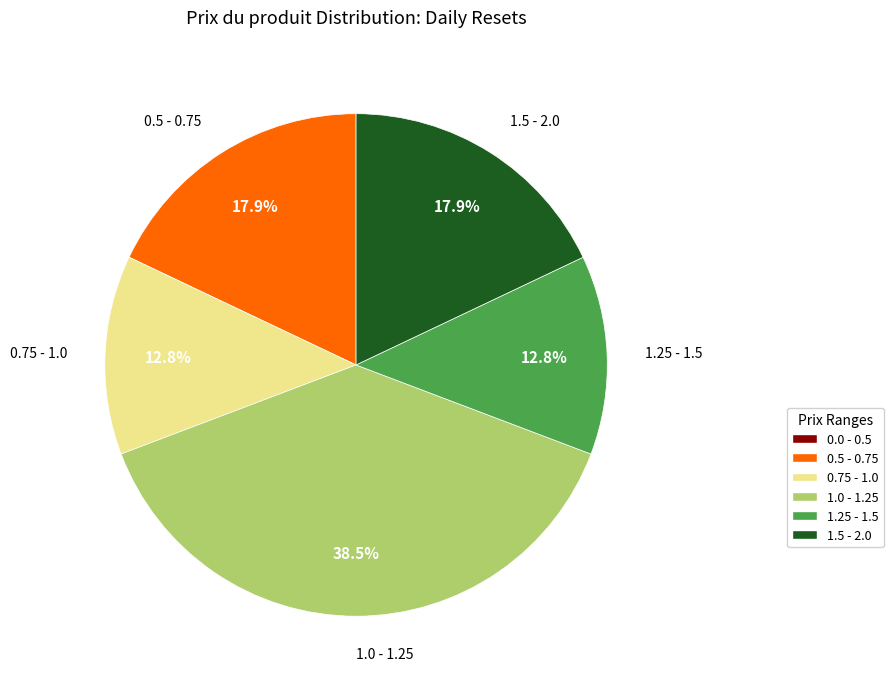

Does any single category account for the majority?

No